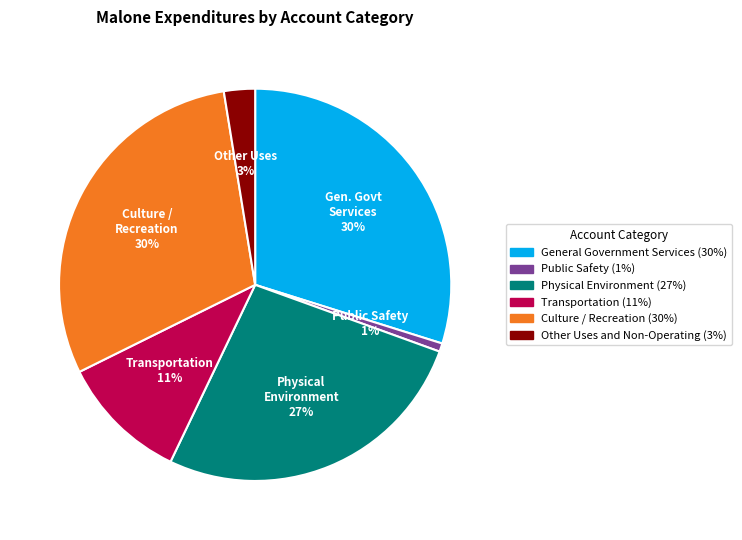

Is the sum of Other Uses and Non-Operating and Transportation greater than half?

No